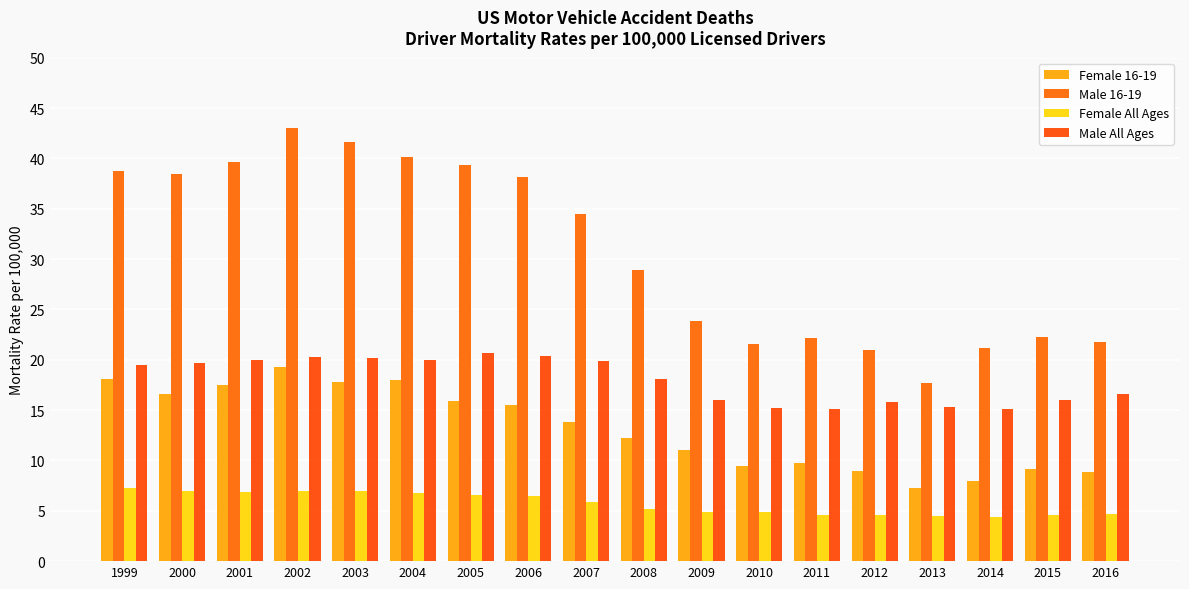

How many values in the Female 16-19 series are below 13?

9